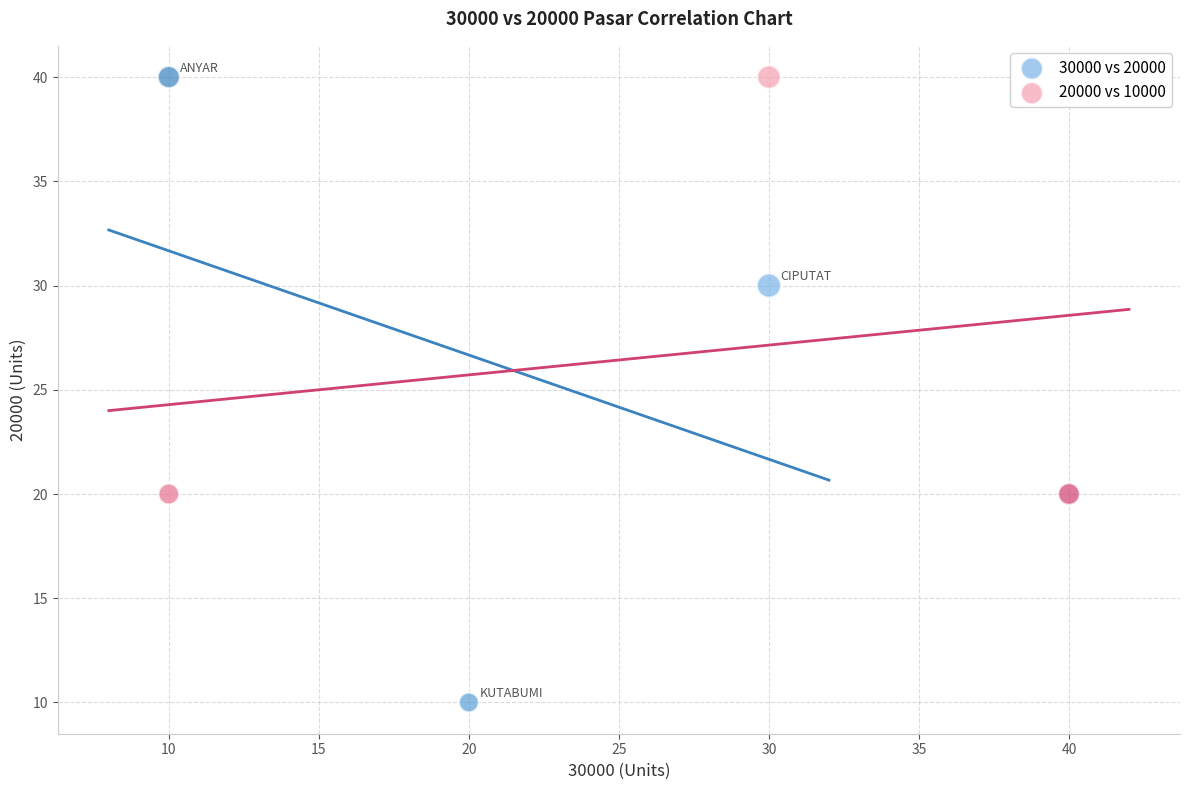

Which series contains the lowest Y value?

30000 vs 20000